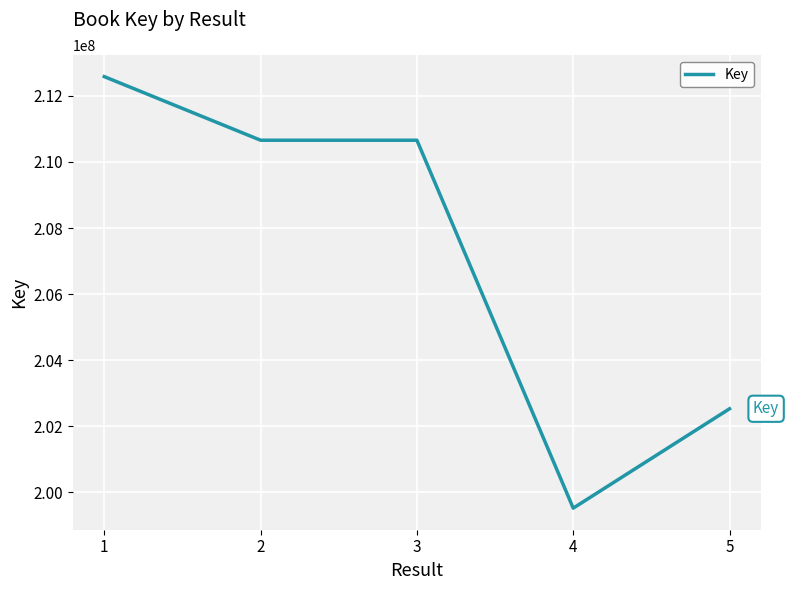

What is the greatest value displayed?

212578849